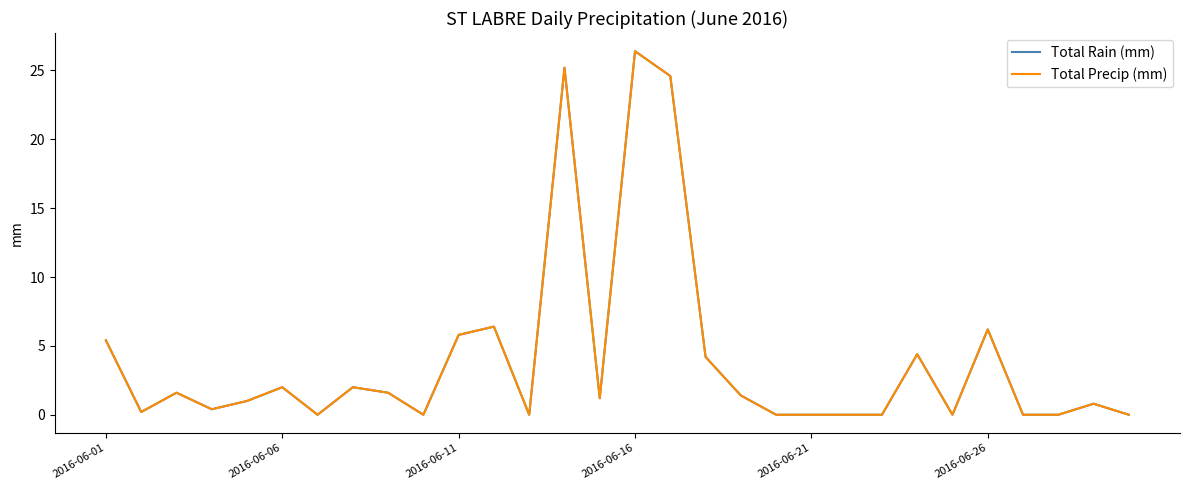

True or false: Total Rain (mm) and Total Precip (mm) intersect in this chart.

False